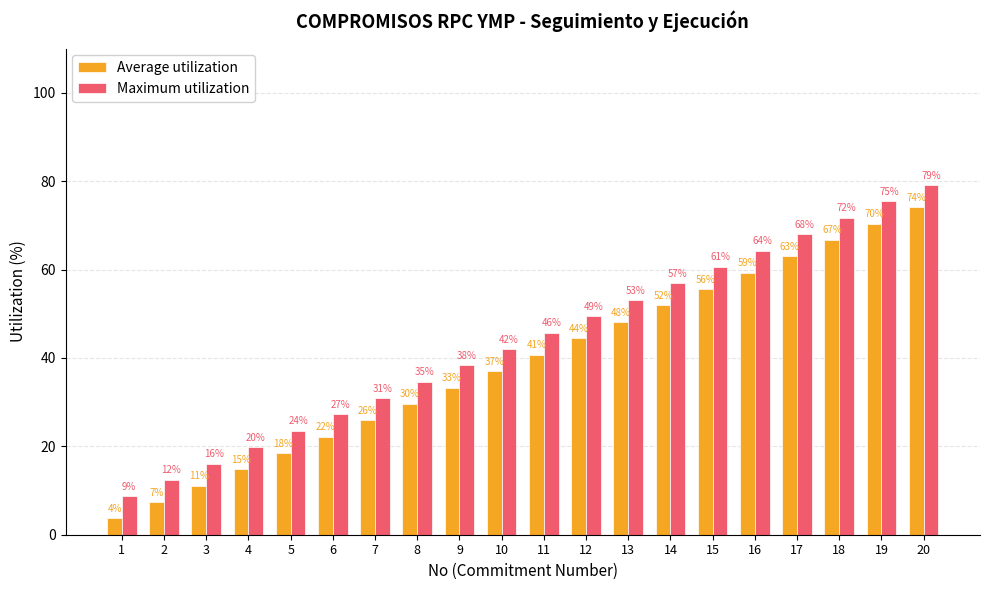

List the labels in order of Maximum utilization value, smallest first.

1, 2, 3, 4, 5, 6, 7, 8, 9, 10, 11, 12, 13, 14, 15, 16, 17, 18, 19, 20